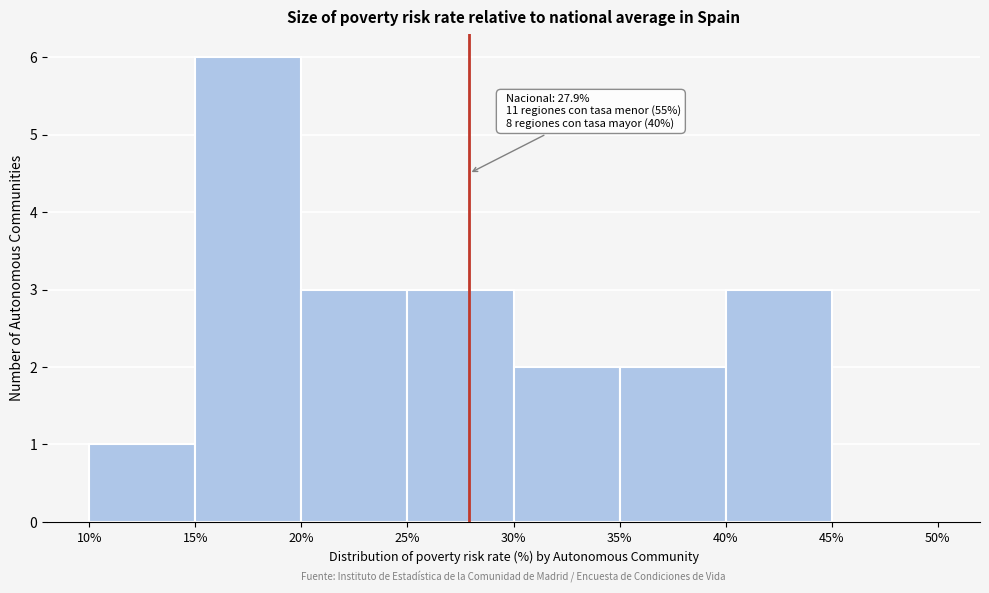

Over which range of the x-axis is the bar tallest?

15% to 20%